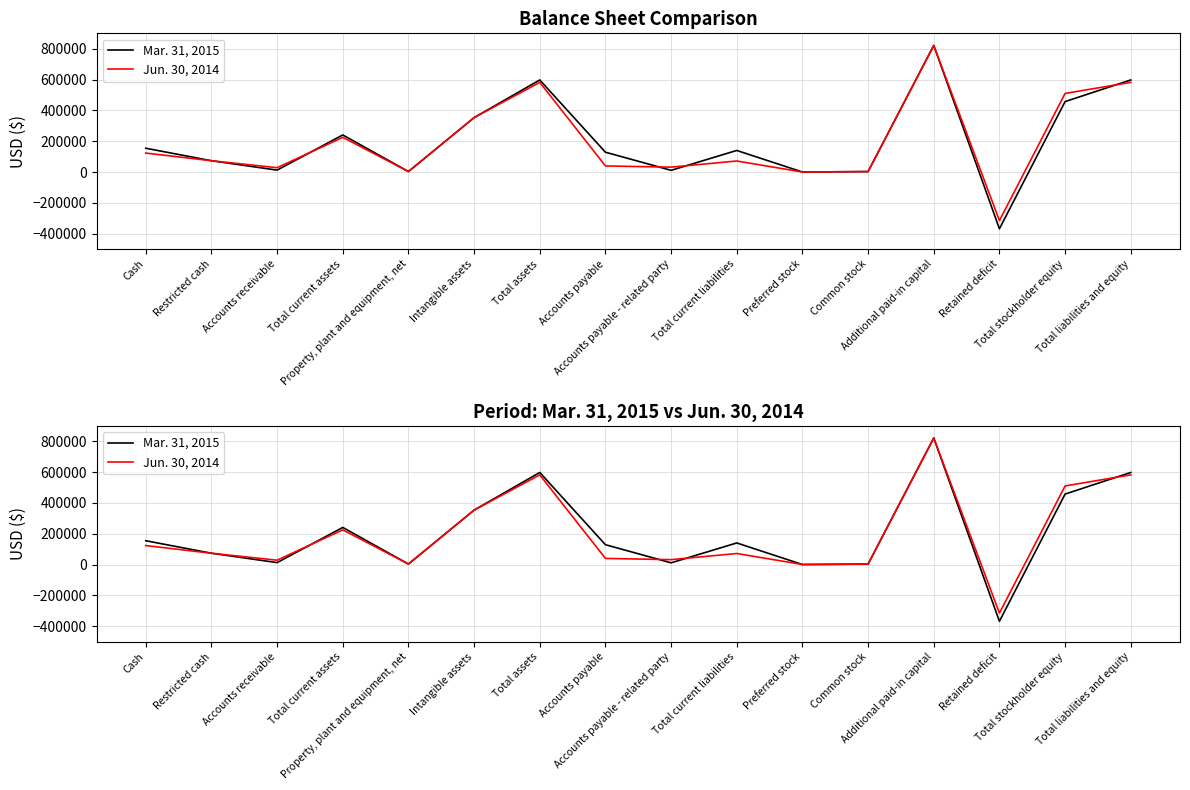

True or false: Mar. 31, 2015 has more than 2 interior local peaks.

True